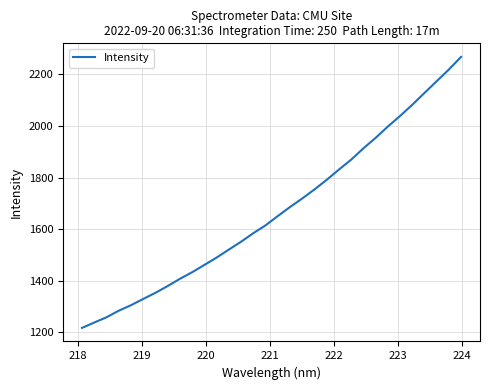

True or false: there are more than 1 points higher than both neighbors.

False